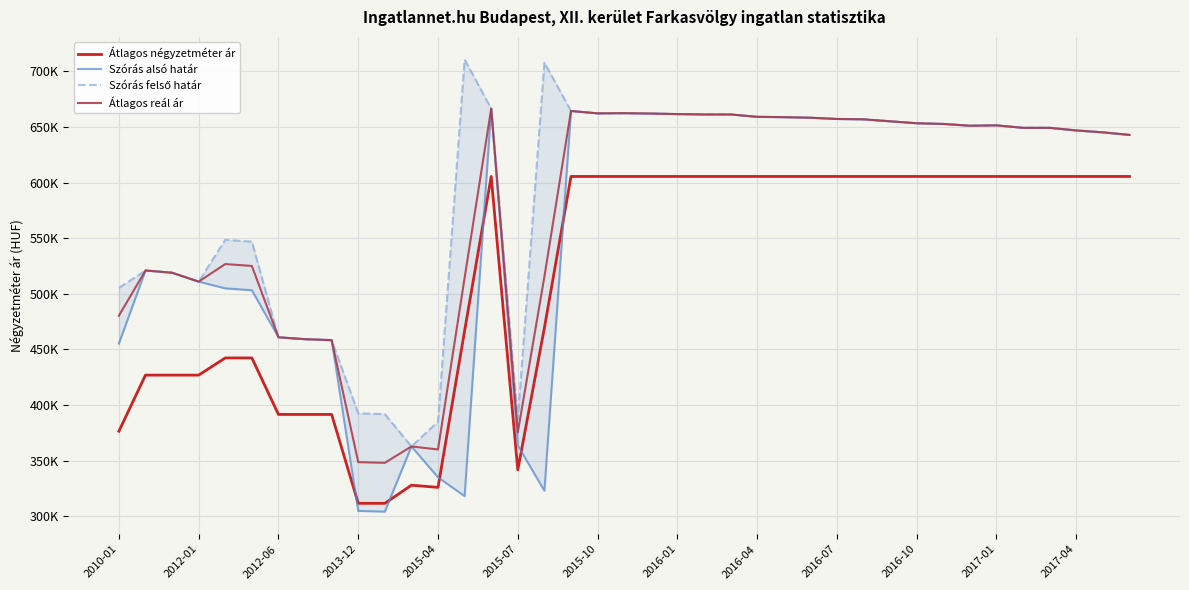

Is it true that Átlagos négyzetméter ár equals 605555 at 31?

True